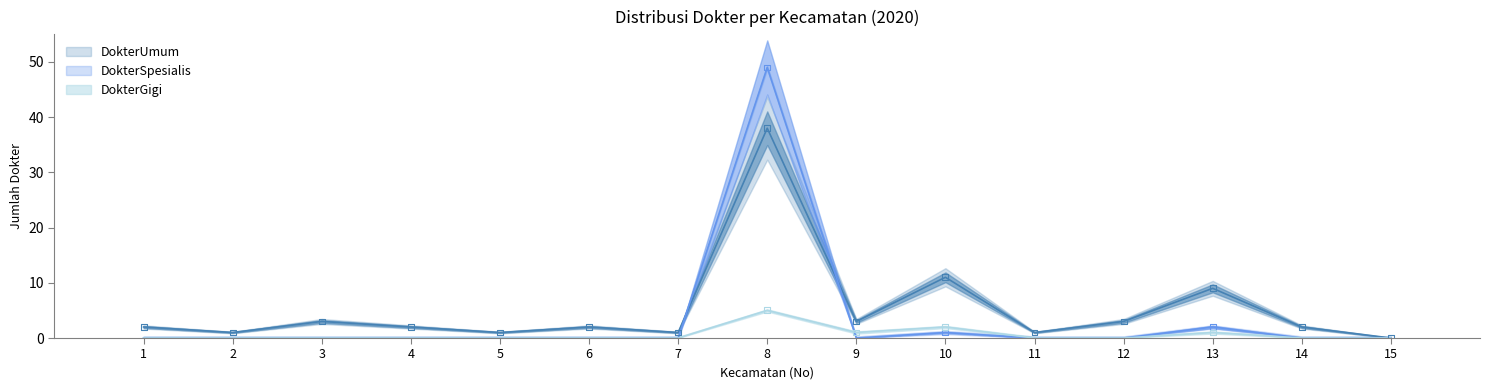

Which series has the largest Y range (max minus min)?

DokterSpesialis